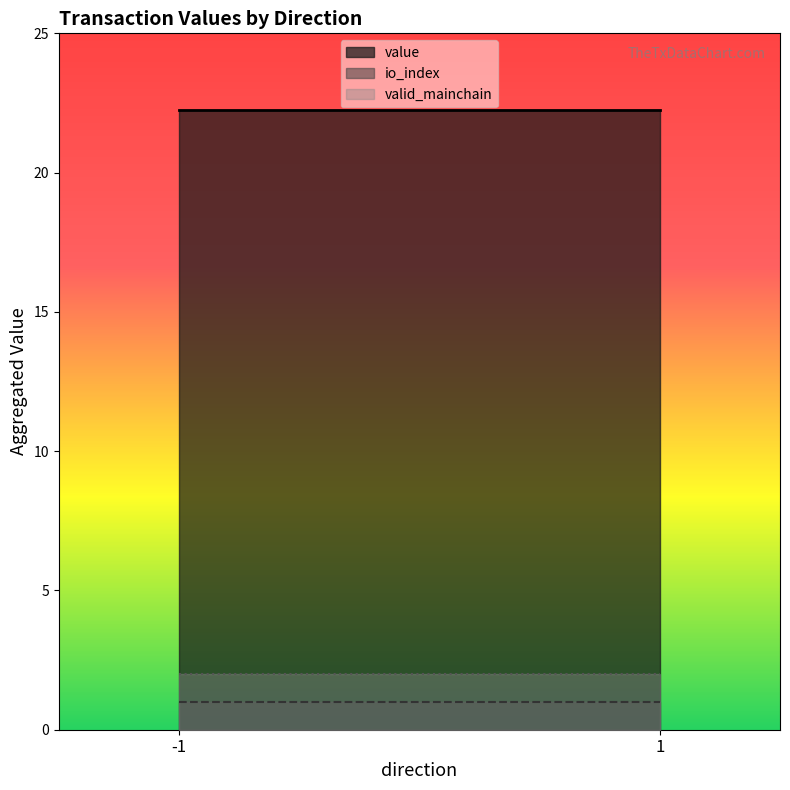

What is the maximum value shown in the chart?

22.3